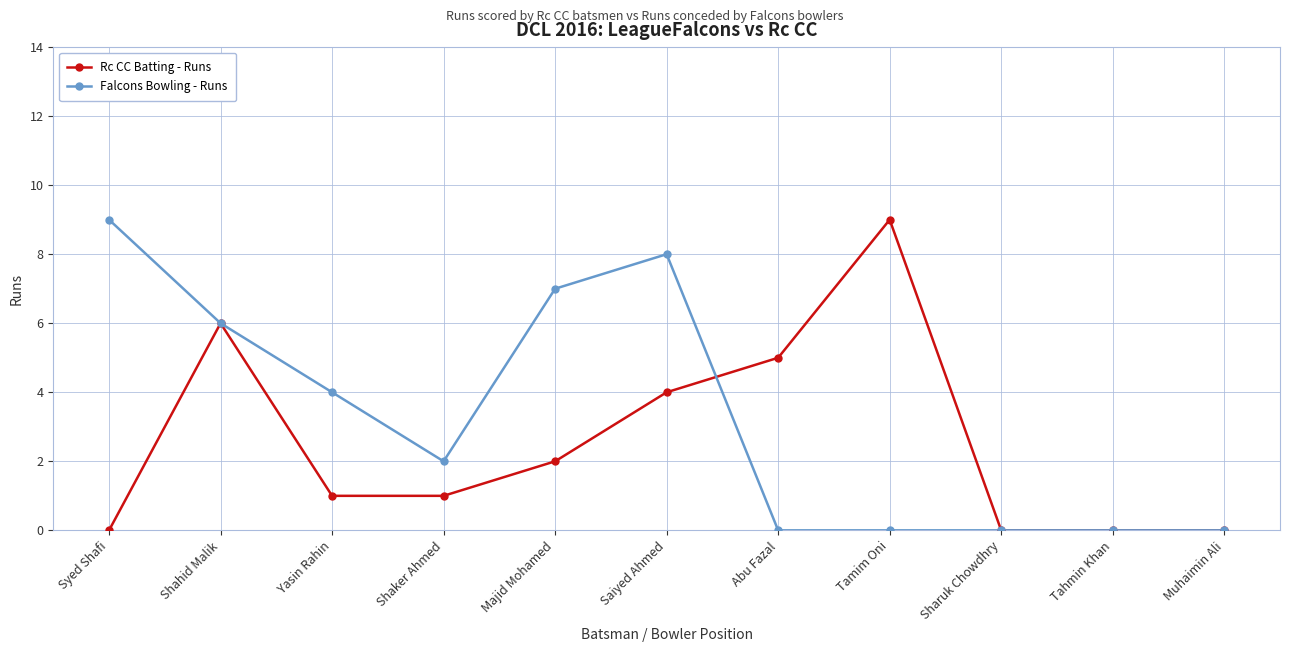

Between Abu Fazal and Sharuk Chowdhry, which series saw the biggest shift?

Rc CC Batting - Runs